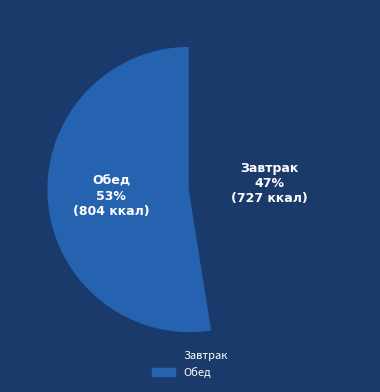

Is there a majority slice in this chart?

Yes